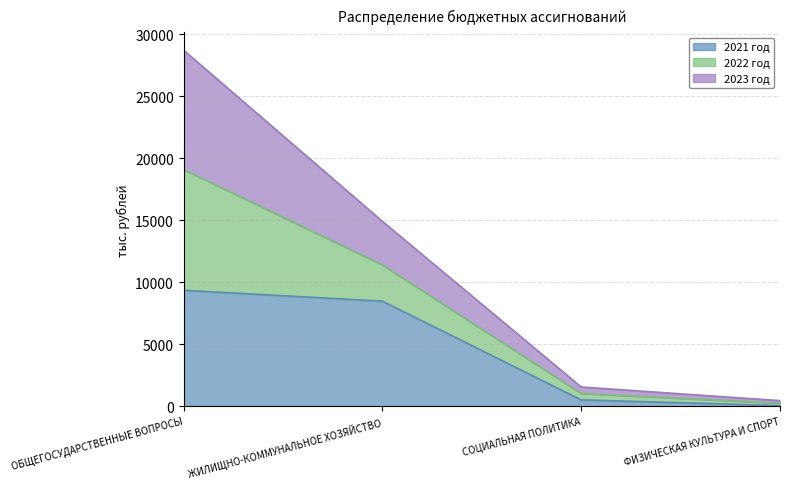

What is the sum of the 2021 год values at ОБЩЕГОСУДАРСТВЕННЫЕ ВОПРОСЫ and ЖИЛИЩНО-КОММУНАЛЬНОЕ ХОЗЯЙСТВО?

17826.1